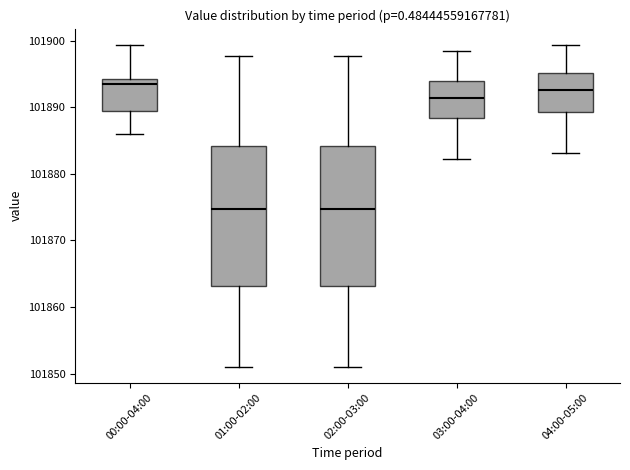

Where does the upper whisker of the box for 01:00-02:00 end on the y-axis? The values are not printed on the chart, so give them approximately, as read against the axis.

101898